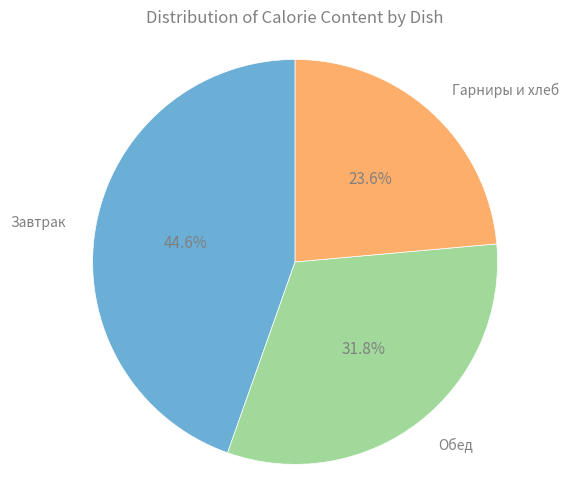

Is there any slice that represents more than half of the pie?

No